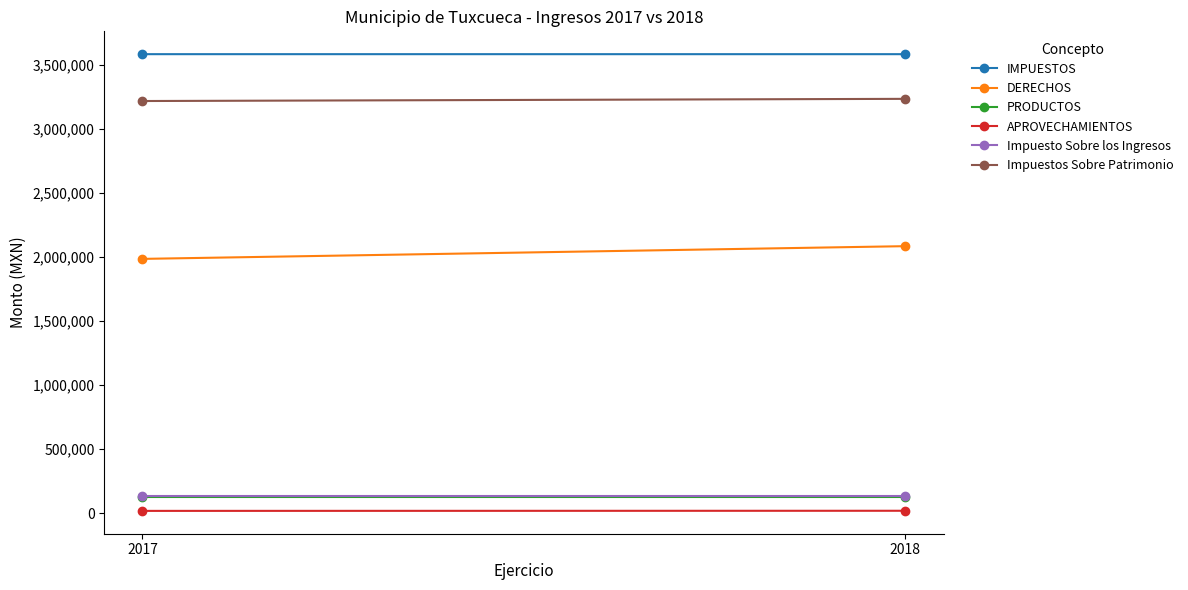

What are all the series names shown in the legend?

IMPUESTOS, DERECHOS, PRODUCTOS, APROVECHAMIENTOS, Impuesto Sobre los Ingresos, Impuestos Sobre Patrimonio